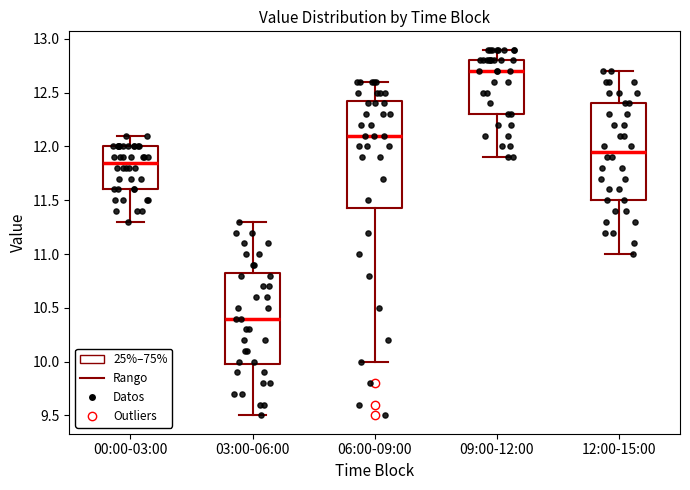

Reading left to right, read every box against the y-axis: the position of its median line, the range the box covers, and the ends of its whiskers. The values are not printed on the chart, so give them approximately, as read against the axis.

00:00-03:00: median 11.85, box 11.60 to 12.00, whiskers 11.30 to 12.10
03:00-06:00: median 10.40, box 10.00 to 10.85, whiskers 9.50 to 11.30
06:00-09:00: median 12.10, box 11.45 to 12.45, whiskers 10.00 to 12.60
09:00-12:00: median 12.70, box 12.30 to 12.80, whiskers 11.90 to 12.90
12:00-15:00: median 11.95, box 11.50 to 12.40, whiskers 11.00 to 12.70